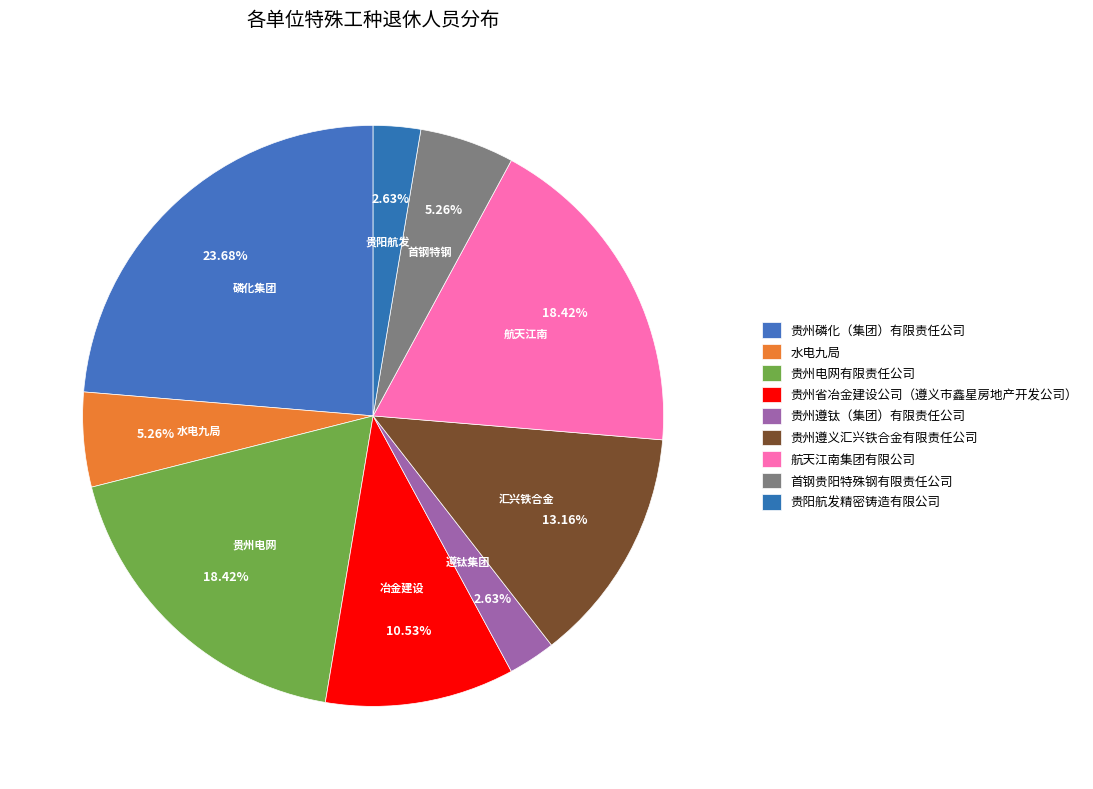

How many slices are in this pie chart?

9